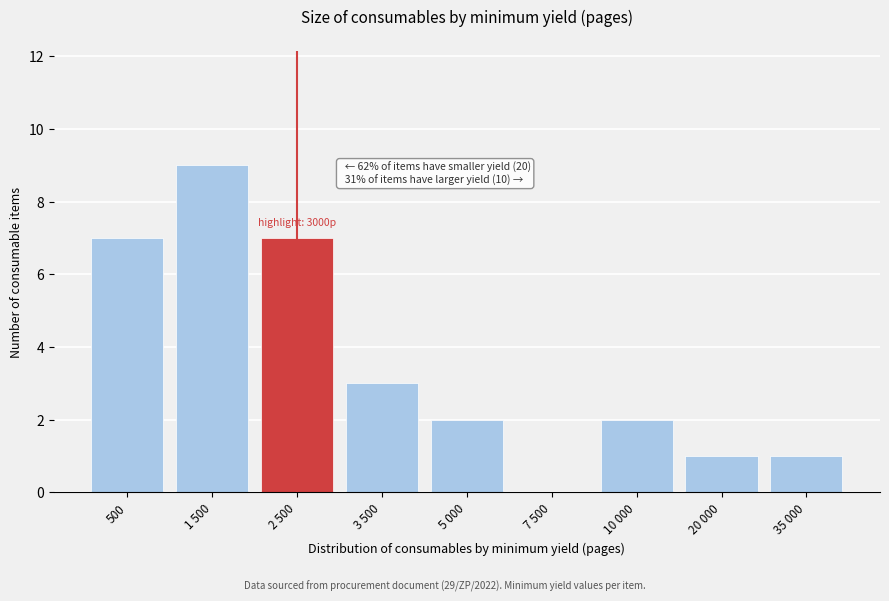

Reading left to right, transcribe all the data shown in this chart.

500=7	1 500=9	2 500=7	3 500=3	5 000=2	7 500=0	10 000=2	20 000=1	35 000=1